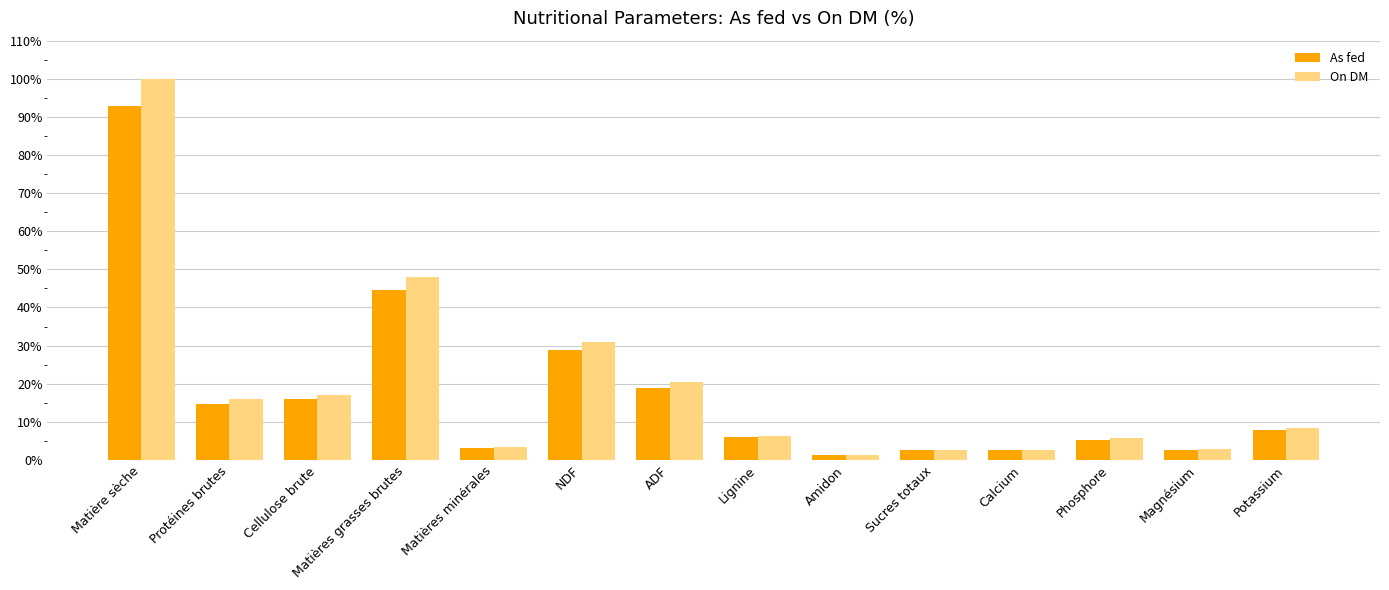

How many data points in As fed are less than 7?

7